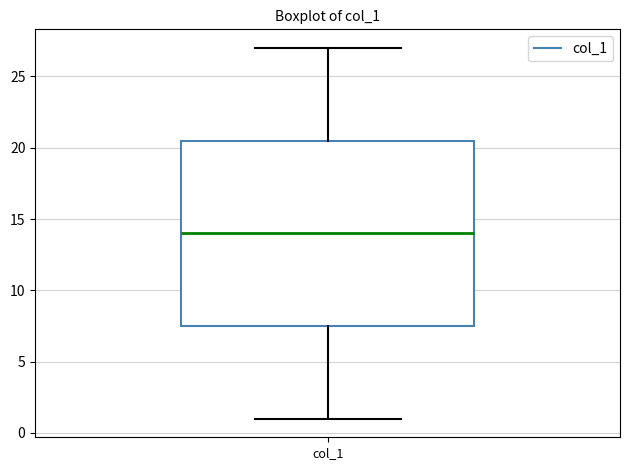

Transcribe this box plot: give where the median line is, the range the box spans, and where the two whiskers end, as read against the y-axis. The values are not printed on the chart, so give them approximately, as read against the axis.

median 14.0, box 7.5 to 20.5, whiskers 1.0 to 27.0